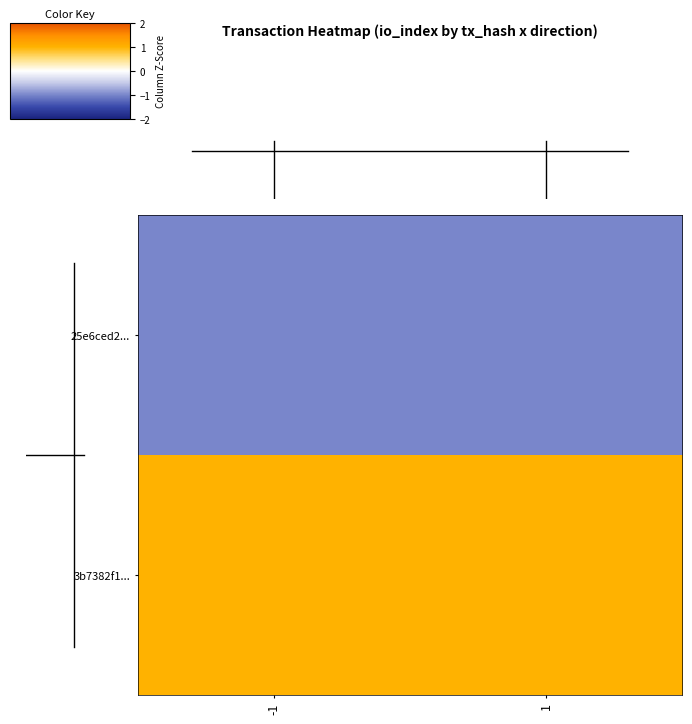

What is the spread (max minus min) of values at 1?

2